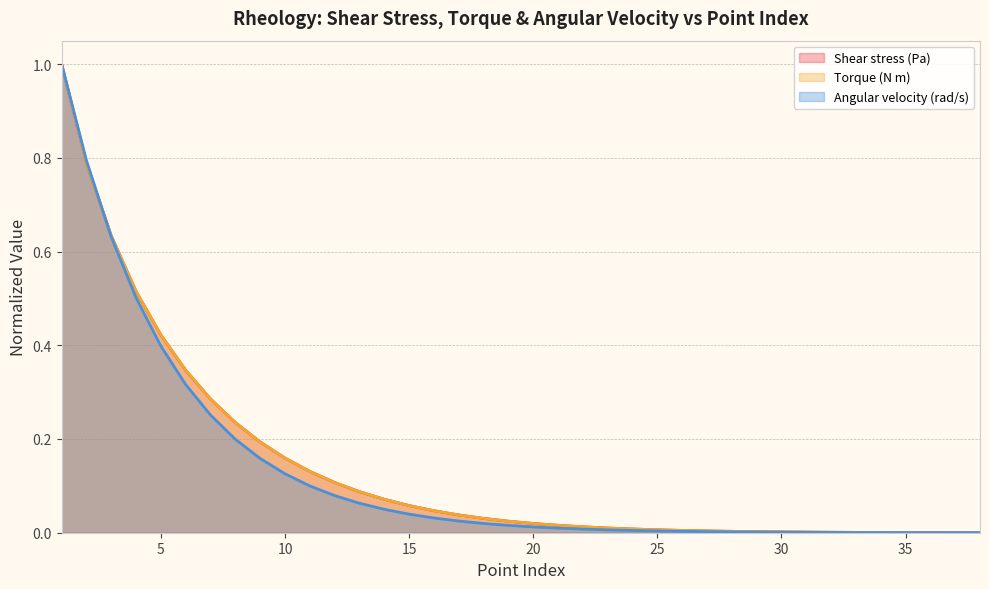

Reading left to right, transcribe all the data shown in this chart.

Shear stress (Pa): 1.0	0.8	0.6	0.5	0.4	0.3	0.3	0.2	0.2	0.2	0.1	0.1	0.1	0.1	0.1	0.0	0.0	0.0	0.0	0.0	0.0	0.0	0.0	0.0	0.0	0.0	0.0	0.0	0.0	0.0	0.0	0.0	0.0	0.0	0.0	0.0	0.0	0.0
Torque (N m): 1.0	0.8	0.6	0.5	0.4	0.3	0.3	0.2	0.2	0.2	0.1	0.1	0.1	0.1	0.1	0.0	0.0	0.0	0.0	0.0	0.0	0.0	0.0	0.0	0.0	0.0	0.0	0.0	0.0	0.0	0.0	0.0	0.0	0.0	0.0	0.0	0.0	0.0
Angular velocity (rad/s): 1.0	0.8	0.6	0.5	0.4	0.3	0.3	0.2	0.2	0.1	0.1	0.1	0.1	0.0	0.0	0.0	0.0	0.0	0.0	0.0	0.0	0.0	0.0	0.0	0.0	0.0	0.0	0.0	0.0	0.0	0.0	0.0	0.0	0.0	0.0	0.0	0.0	0.0